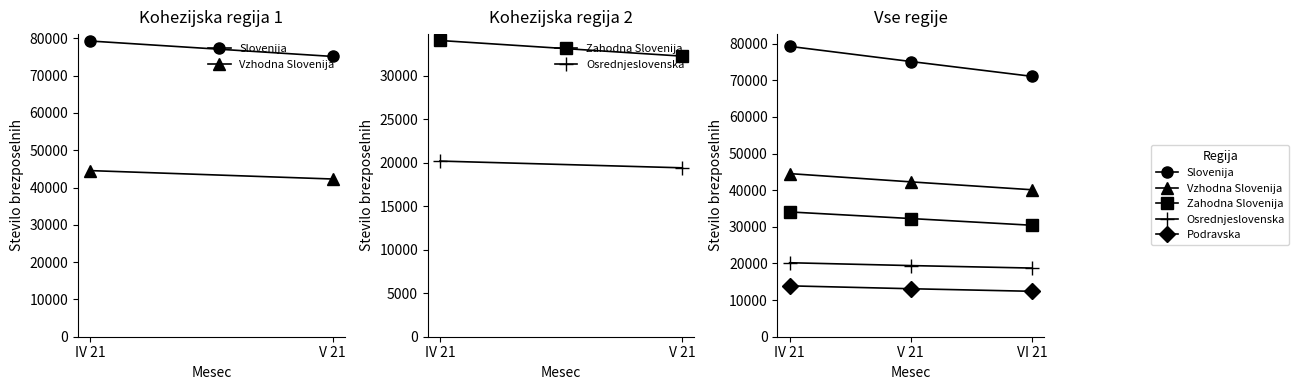

What is the difference between the highest and lowest values at V 21?

62044